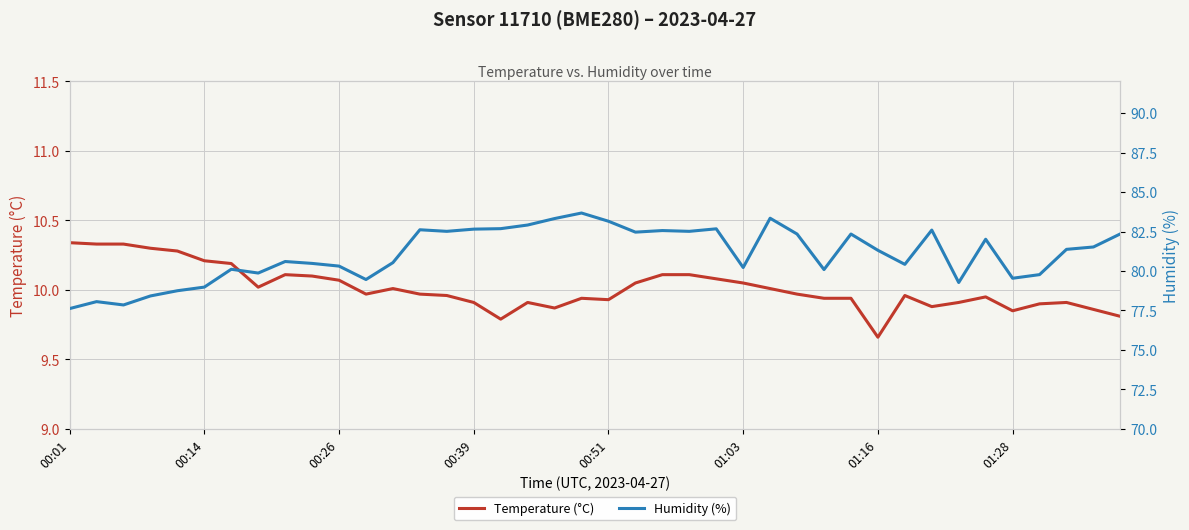

What is the average value of the Humidity (%) series?

81.1